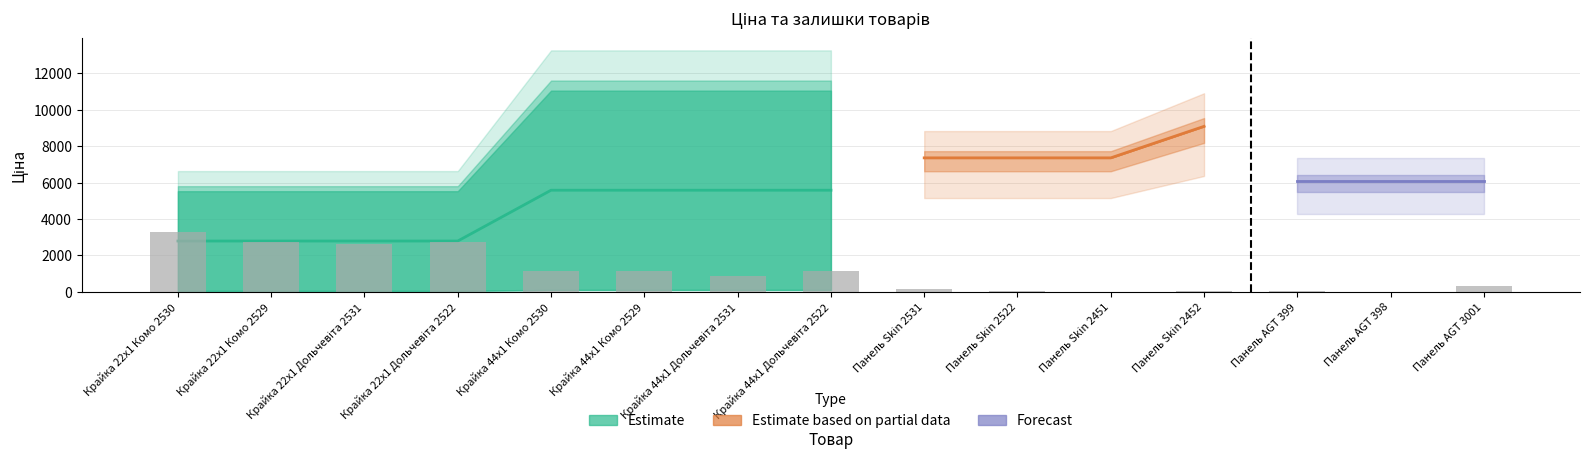

How many data points in Залишок are above 218?

7